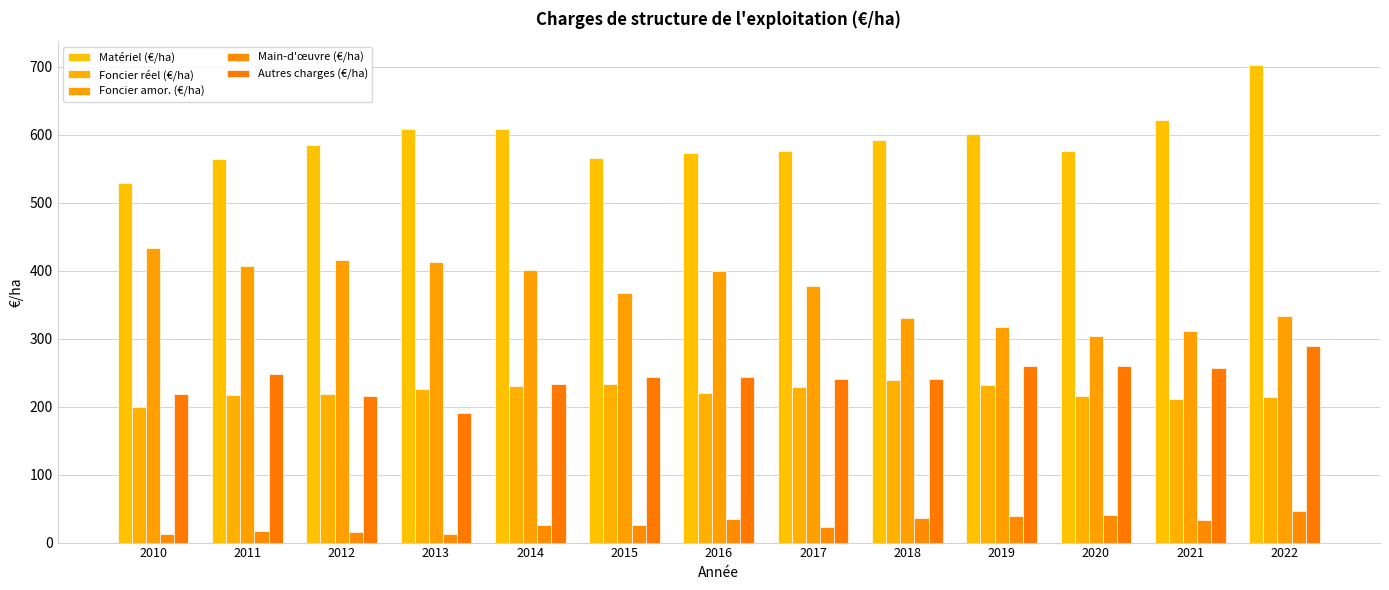

Which category has the highest value in the Foncier amor. (€/ha) series?

2010